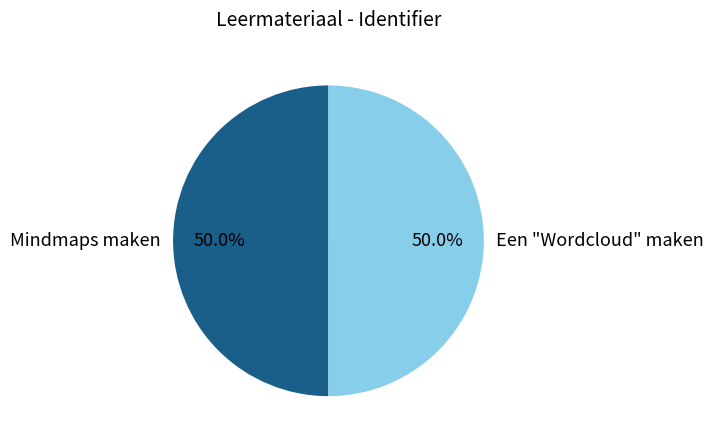

What is the total percentage of Een "Wordcloud" maken and Mindmaps maken?

100.0%